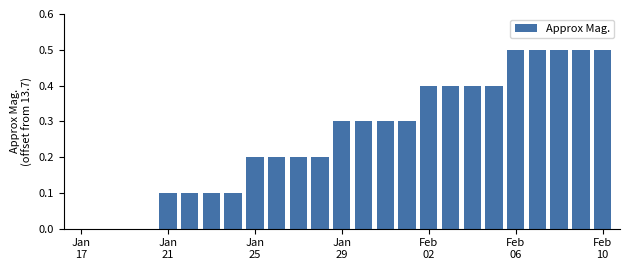

How many distinct data groups are displayed?

1